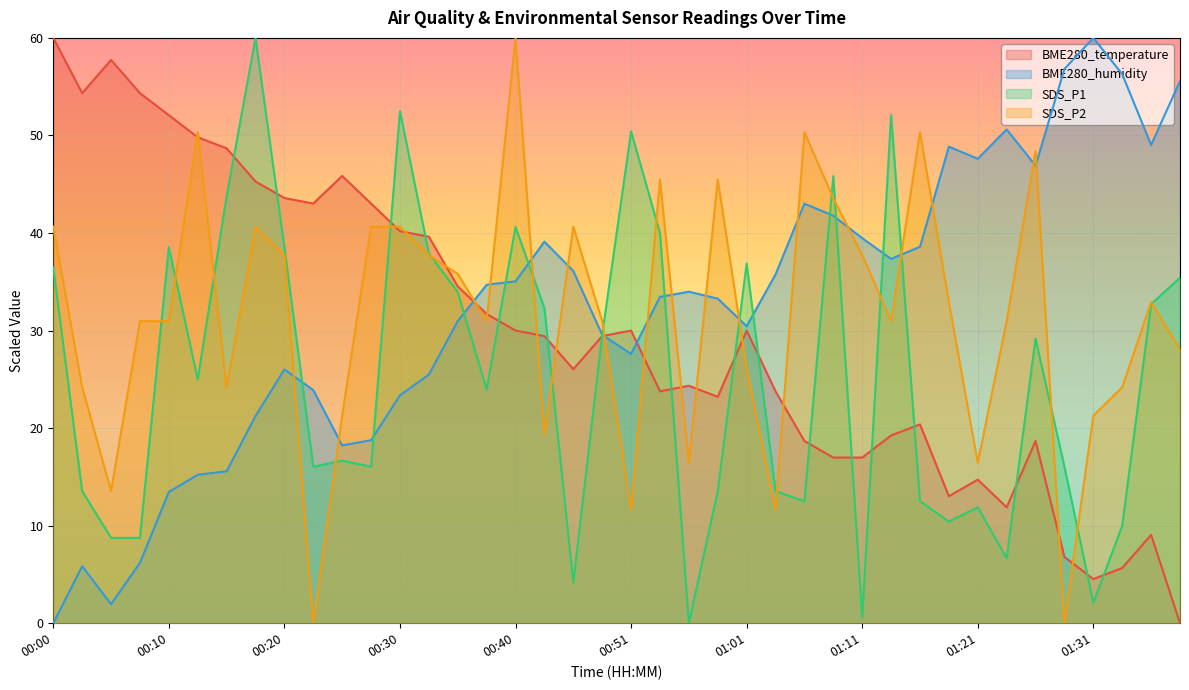

What is the spread (max minus min) of values at 01:01?

10.7